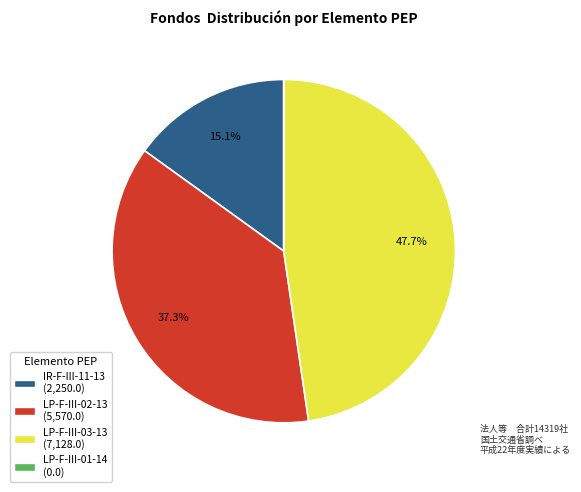

Which category has the biggest portion of the pie?

LP-F-III-03-13